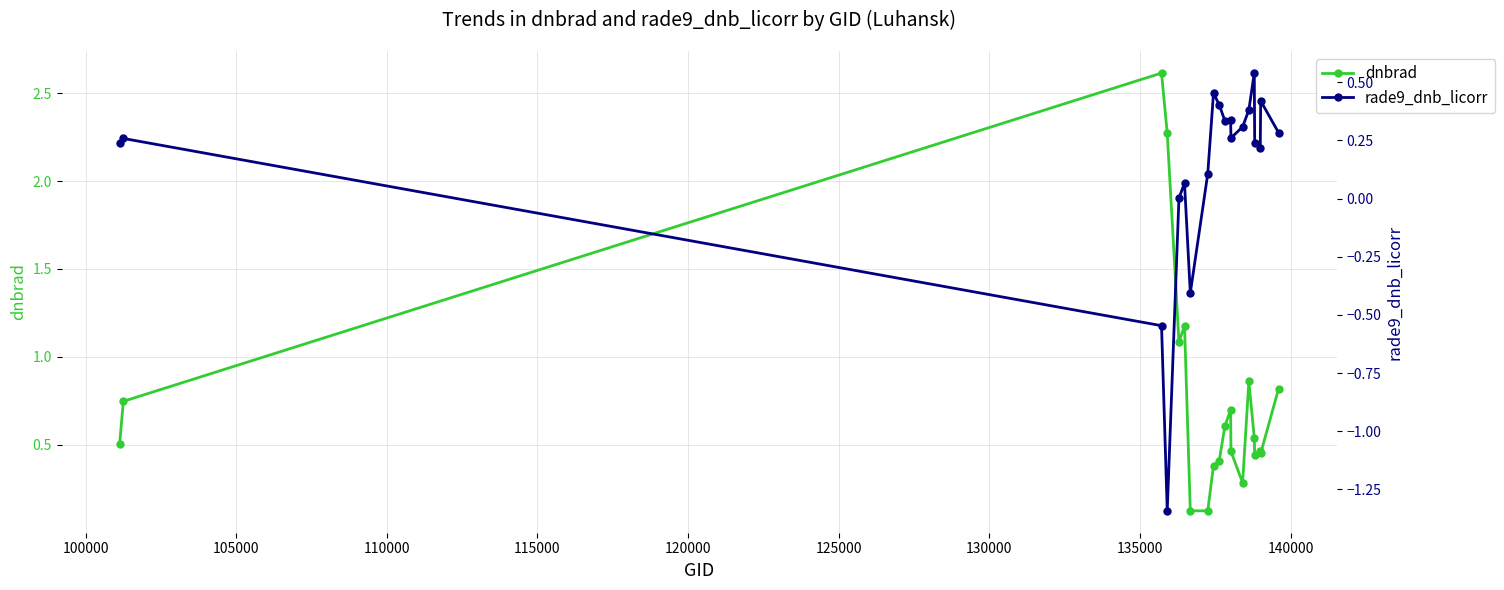

What is the value of the dnbrad point at the 17th from the left?

0.4